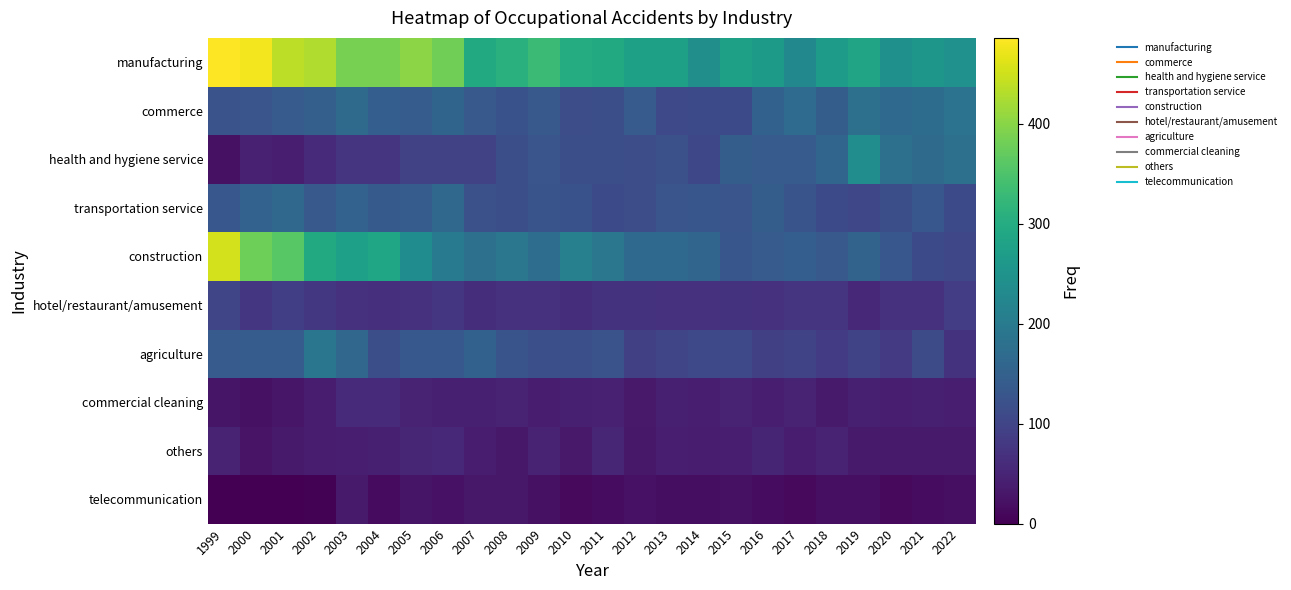

Reading left to right, extract all data points from this chart.

manufacturing: 1999=486	2000=478	2001=438	2002=429	2003=387	2004=387	2005=401	2006=380	2007=296	2008=308	2009=332	2010=301	2011=295	2012=277	2013=276	2014=241	2015=276	2016=265	2017=226	2018=269	2019=284	2020=243	2021=257	2022=245
commerce: 1999=124	2000=129	2001=140	2002=147	2003=168	2004=145	2005=142	2006=156	2007=136	2008=123	2009=135	2010=114	2011=117	2012=139	2013=108	2014=109	2015=110	2016=151	2017=169	2018=143	2019=179	2020=166	2021=172	2022=186
health and hygiene service: 1999=22	2000=44	2001=41	2002=58	2003=73	2004=73	2005=96	2006=94	2007=94	2008=116	2009=128	2010=117	2011=117	2012=114	2013=120	2014=105	2015=143	2016=139	2017=140	2018=159	2019=239	2020=179	2021=168	2022=179
transportation service: 1999=132	2000=153	2001=163	2002=135	2003=152	2004=138	2005=141	2006=163	2007=120	2008=117	2009=127	2010=122	2011=109	2012=114	2013=129	2014=130	2015=129	2016=143	2017=126	2018=109	2019=103	2020=116	2021=132	2022=109
construction: 1999=453	2000=378	2001=360	2002=295	2003=274	2004=285	2005=237	2006=203	2007=179	2008=192	2009=174	2010=211	2011=192	2012=167	2013=166	2014=158	2015=130	2016=140	2017=145	2018=135	2019=154	2020=131	2021=109	2022=103
hotel/restaurant/amusement: 1999=101	2000=76	2001=90	2002=78	2003=69	2004=68	2005=70	2006=77	2007=63	2008=69	2009=69	2010=64	2011=71	2012=72	2013=69	2014=70	2015=71	2016=70	2017=75	2018=74	2019=55	2020=69	2021=69	2022=89
agriculture: 1999=140	2000=141	2001=142	2002=191	2003=161	2004=116	2005=134	2006=133	2007=151	2008=127	2009=119	2010=118	2011=125	2012=92	2013=102	2014=108	2015=107	2016=93	2017=100	2018=86	2019=100	2020=83	2021=111	2022=71
commercial cleaning: 1999=27	2000=21	2001=29	2002=39	2003=57	2004=57	2005=47	2006=42	2007=42	2008=49	2009=39	2010=42	2011=44	2012=34	2013=42	2014=41	2015=48	2016=41	2017=46	2018=36	2019=42	2020=41	2021=42	2022=41
others: 1999=47	2000=25	2001=35	2002=38	2003=40	2004=43	2005=53	2006=54	2007=39	2008=31	2009=46	2010=34	2011=52	2012=31	2013=41	2014=39	2015=40	2016=51	2017=37	2018=48	2019=35	2020=35	2021=35	2022=36
telecommunication: 1999=0	2000=0	2001=0	2002=2	2003=35	2004=14	2005=27	2006=24	2007=32	2008=32	2009=21	2010=12	2011=17	2012=24	2013=18	2014=18	2015=21	2016=17	2017=12	2018=20	2019=20	2020=12	2021=17	2022=19